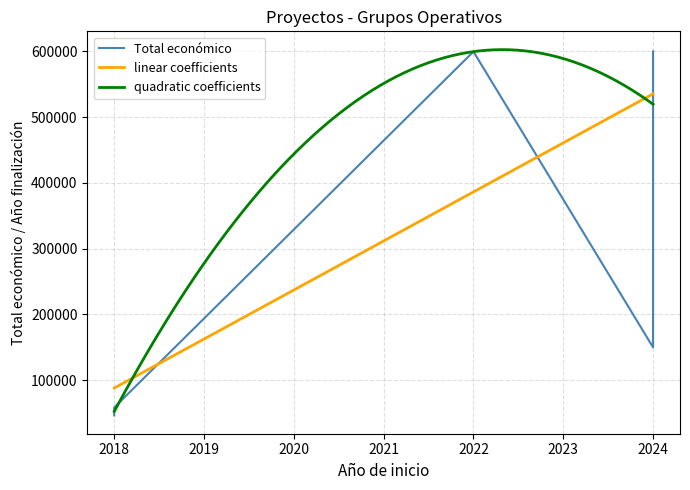

Between 2024 and 2024, which series saw the biggest shift?

Total económico